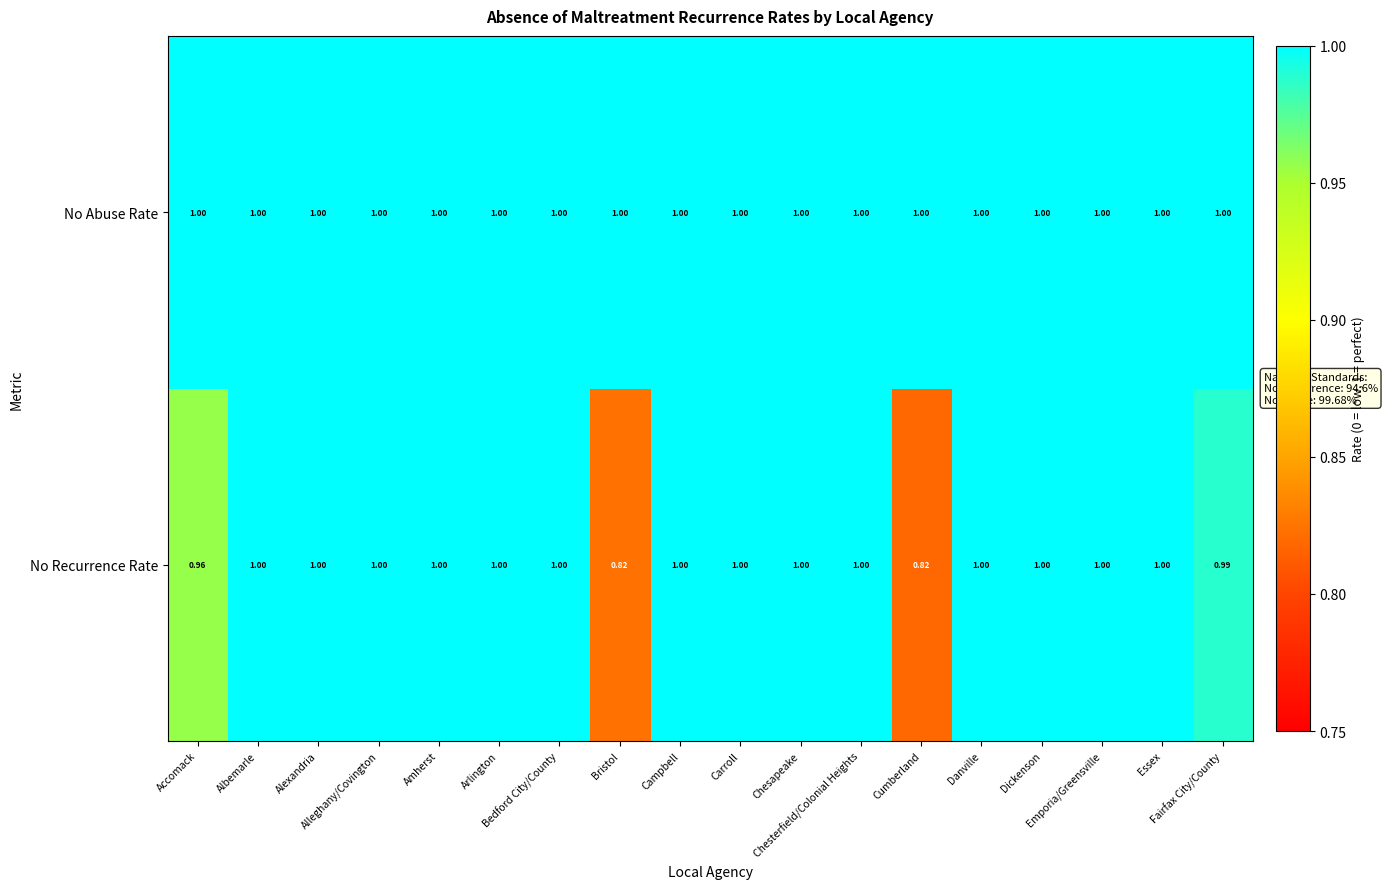

List the series in order of their overall mean, highest first.

No Abuse Rate, No Recurrence Rate